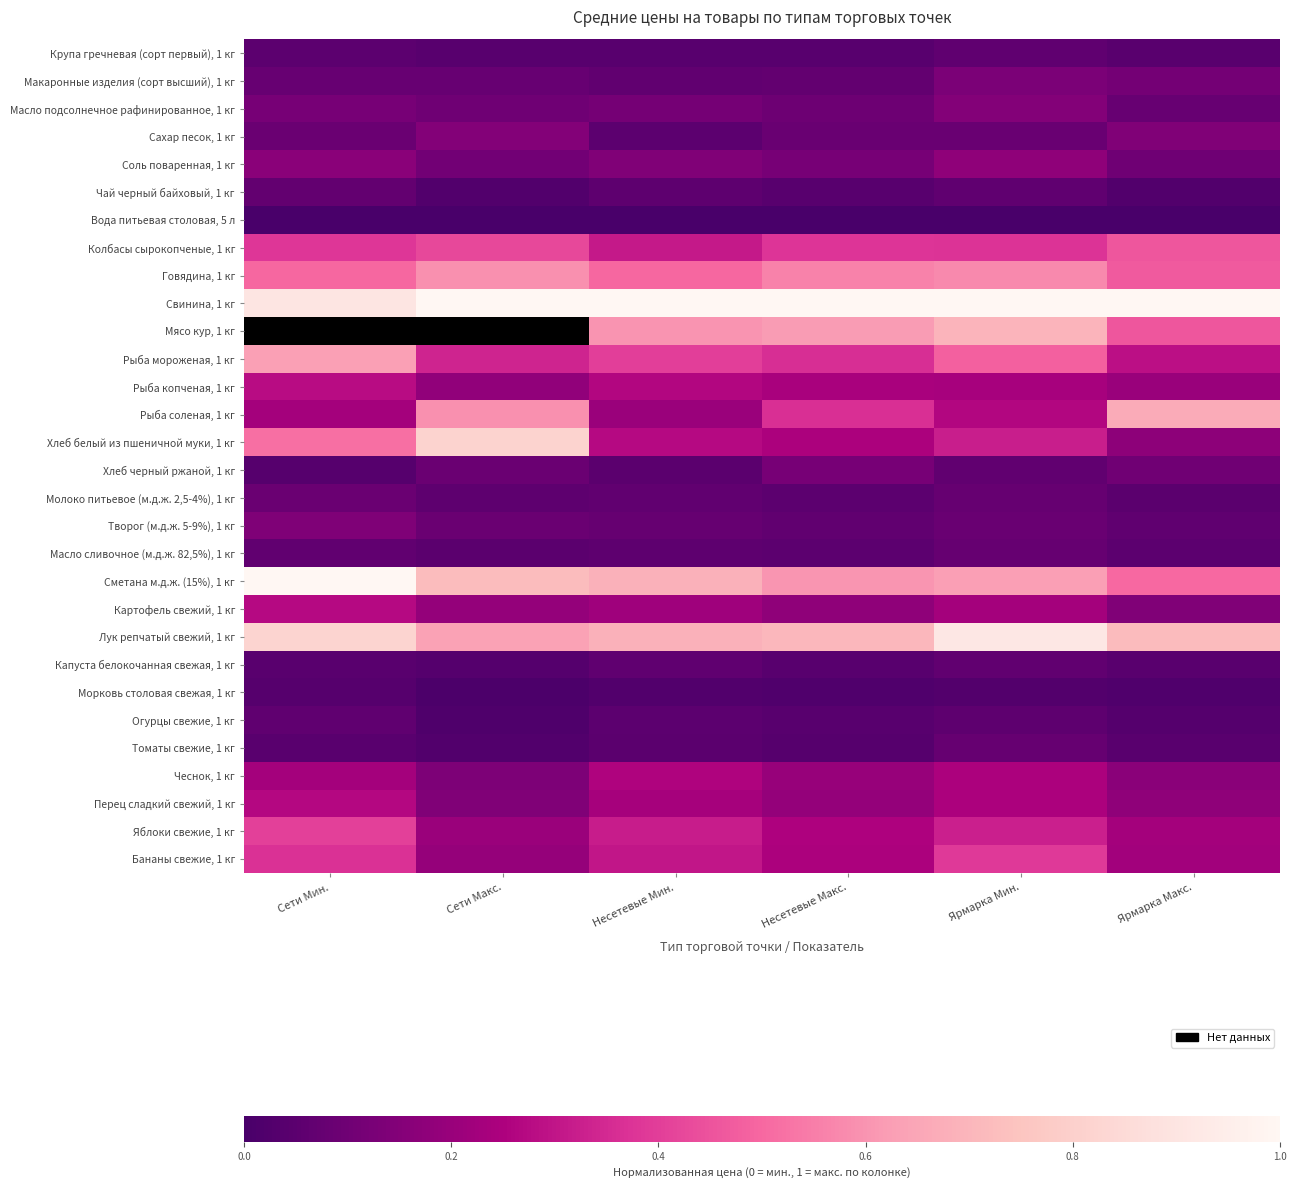

Which series has the largest total across all categories?

Свинина, 1 кг